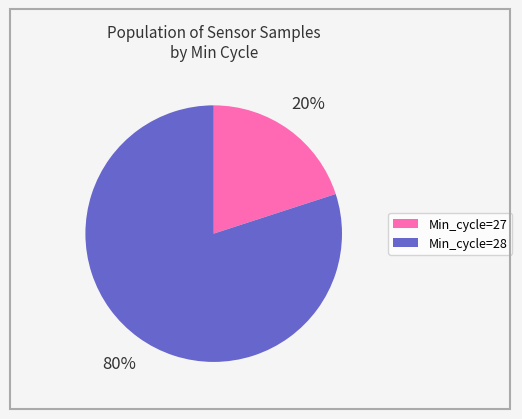

Is there any slice that represents more than half of the pie?

Yes